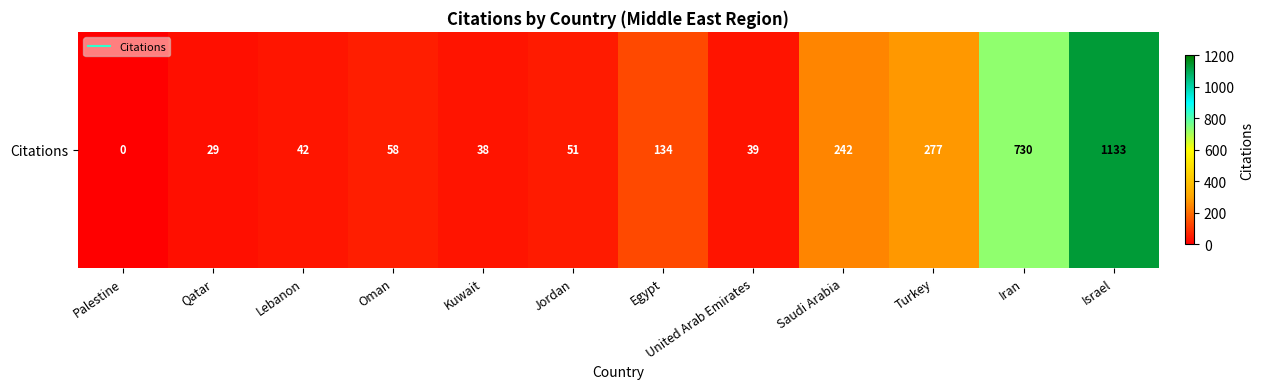

The chart shows a value of 64 at Egypt. True or false?

False